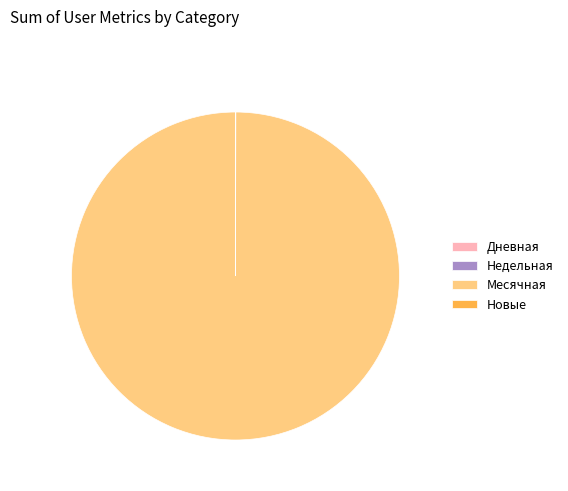

Is it true that Месячная is 87% of the pie?

False